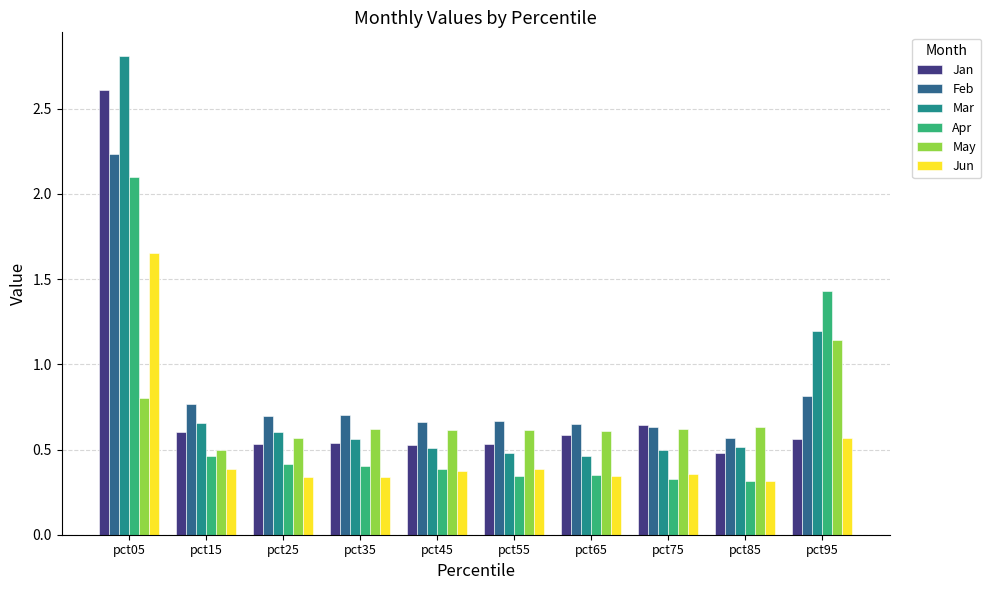

At pct05, list the series in order from largest to smallest.

Mar, Jan, Feb, Apr, Jun, May